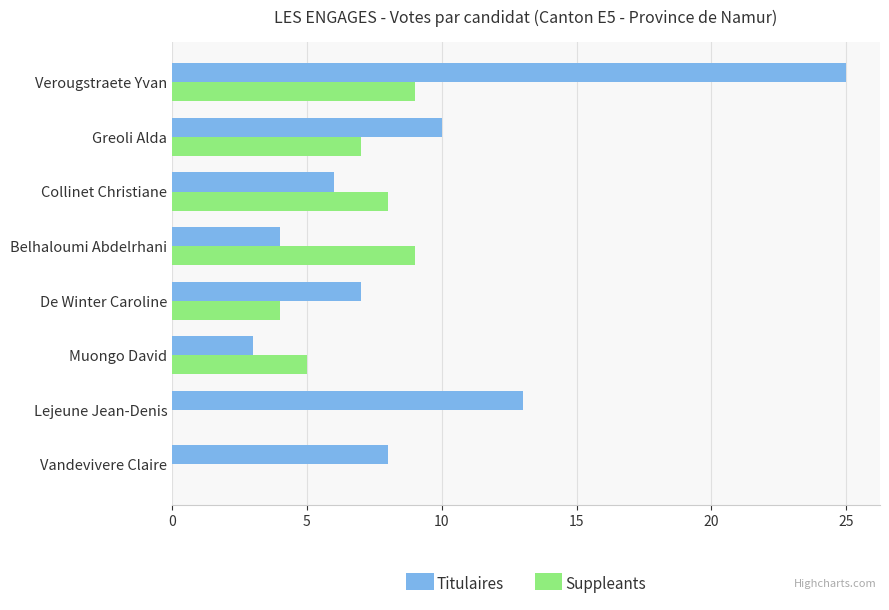

Which series has the largest total across all categories?

Titulaires